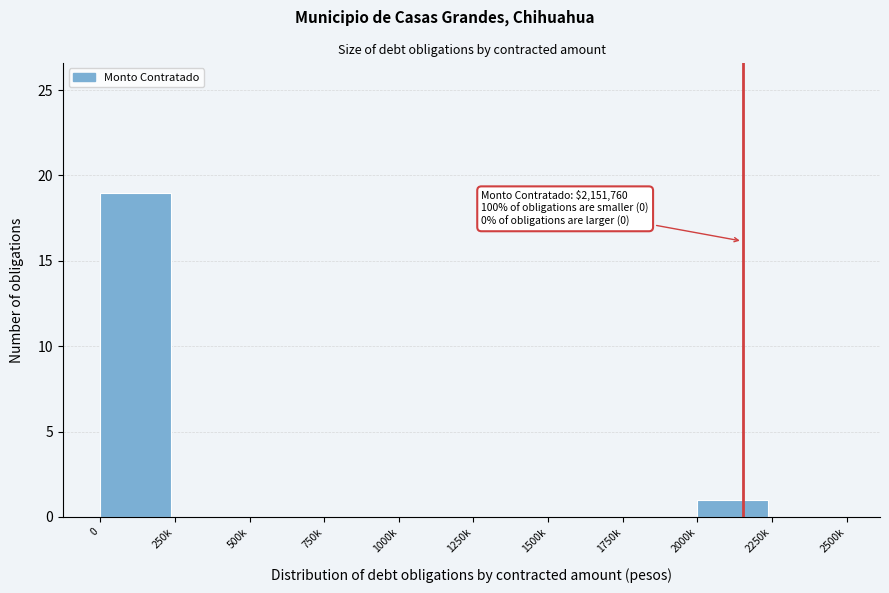

Reading right to left, extract all data points from this chart.

2250k=0	2000k=1	1750k=0	1500k=0	1250k=0	1000k=0	750k=0	500k=0	250k=0	0=19